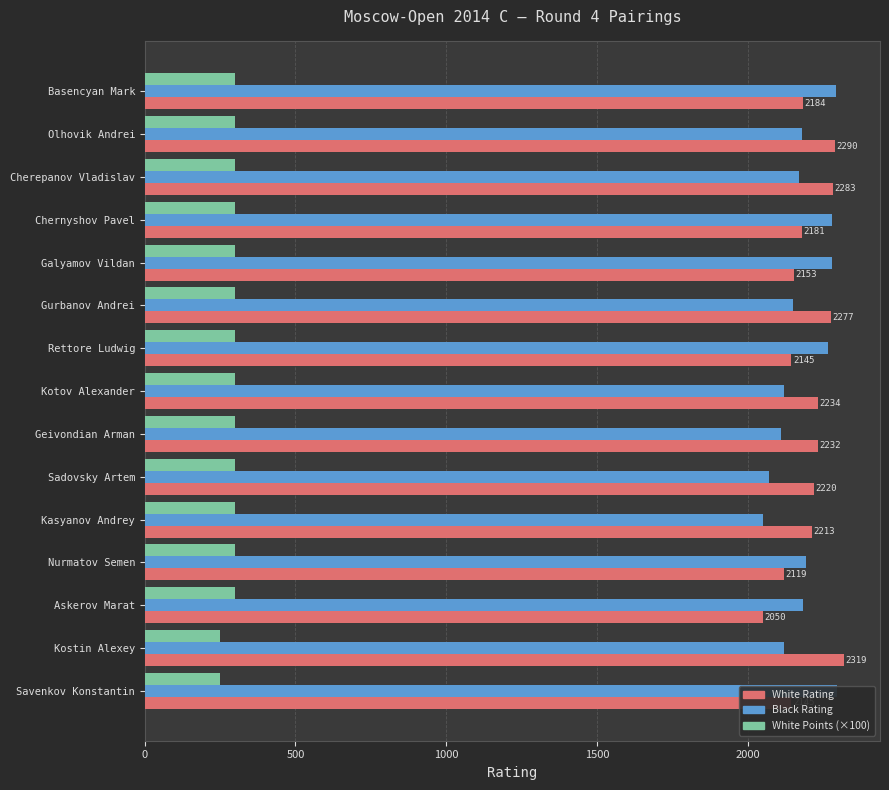

The White Rating series shows 1306 at Savenkov Konstantin. True or false?

False